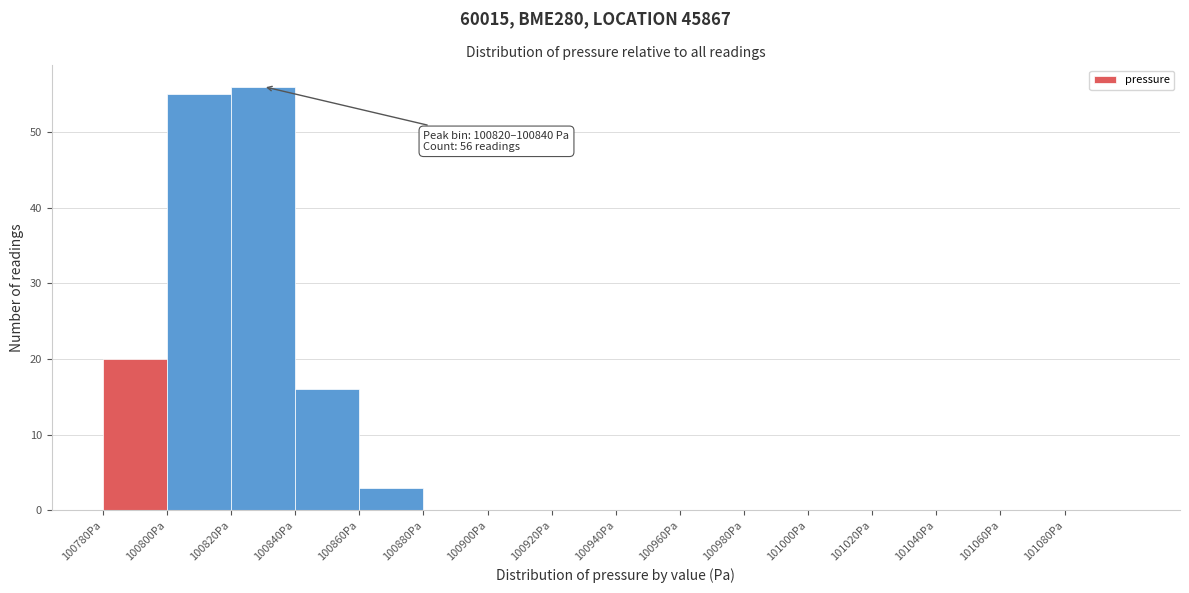

Which range on the x-axis has the tallest bar?

100820 to 100840